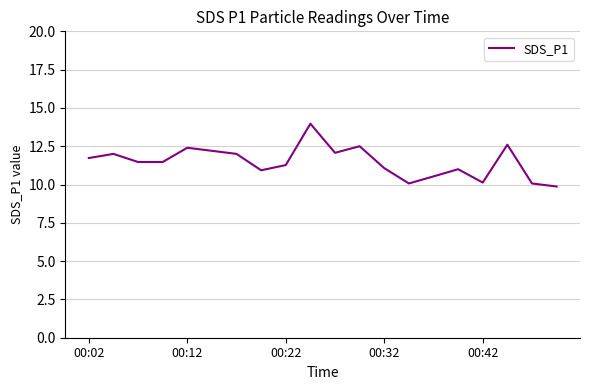

How many lines are shown in the chart?

1